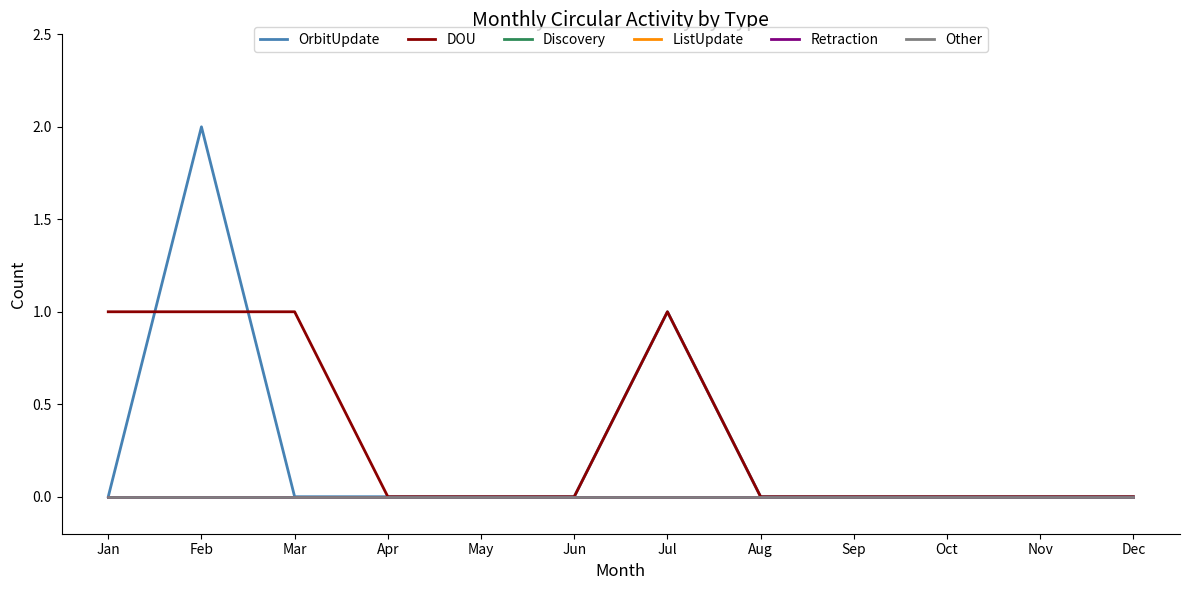

List the series in order of their peak value, lowest first.

Discovery, ListUpdate, Retraction, Other, DOU, OrbitUpdate